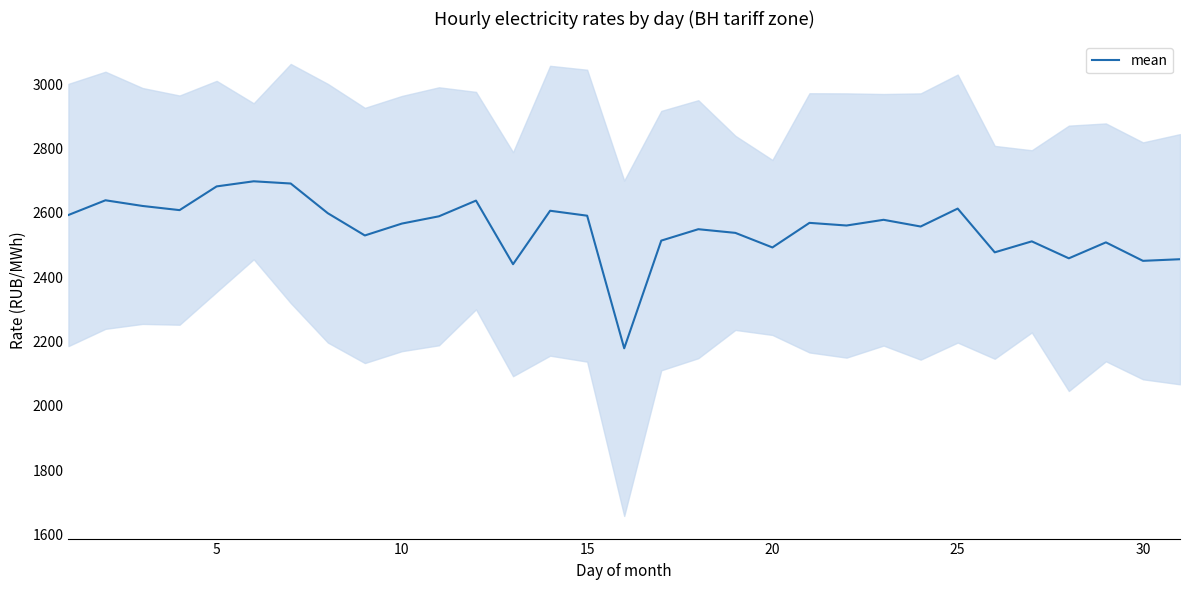

How many values exceed 2567?

16